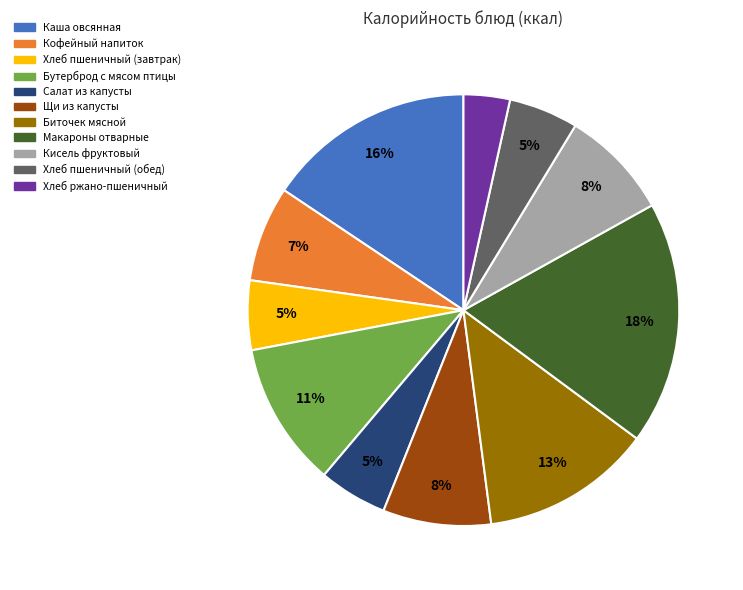

How many slices are in this pie chart?

11